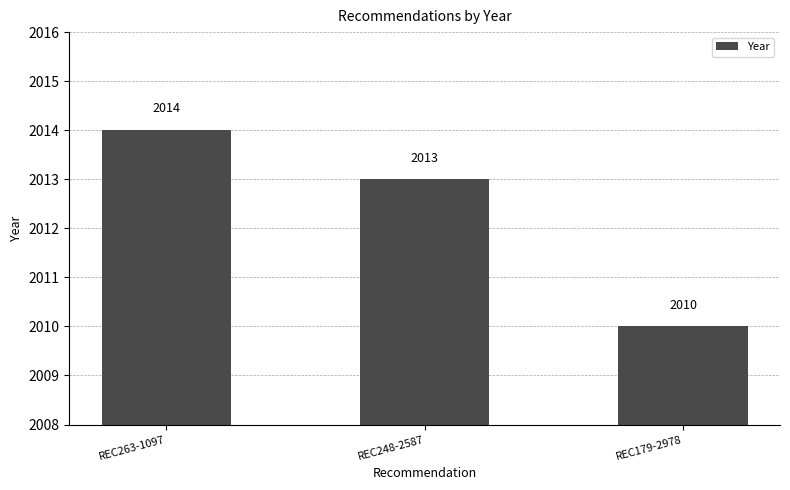

How many values are between 2010 and 2014?

3